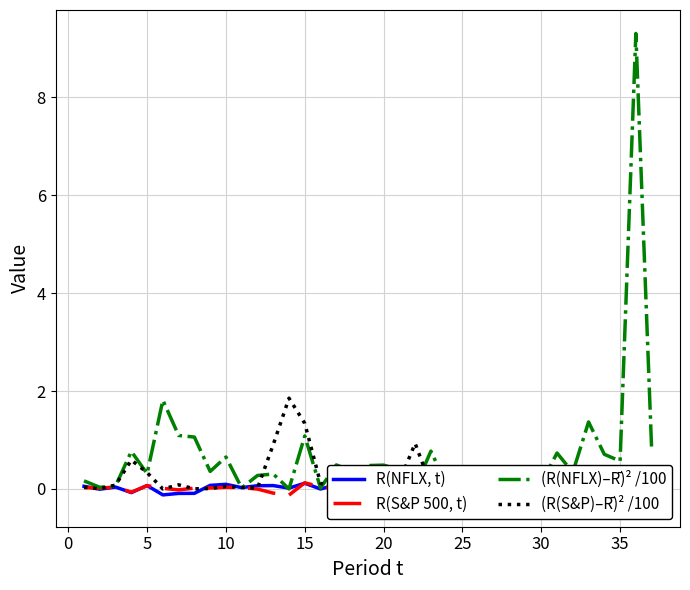

At 0, list the series in order from smallest to largest.

R(NFLX, t), (R(S&P)–R̄)² /100, R(S&P 500, t), (R(NFLX)–R̄)² /100